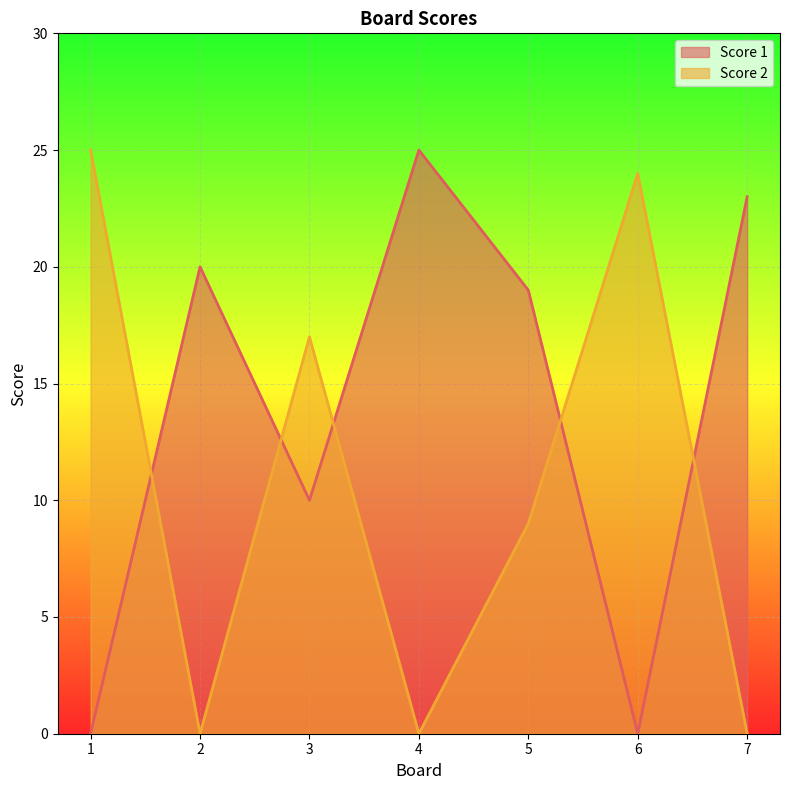

Reading left to right, what are all the values shown in this chart?

Score 1: 1=0	2=20	3=10	4=25	5=19	6=0	7=23
Score 2: 1=25	2=0	3=17	4=0	5=9	6=24	7=0